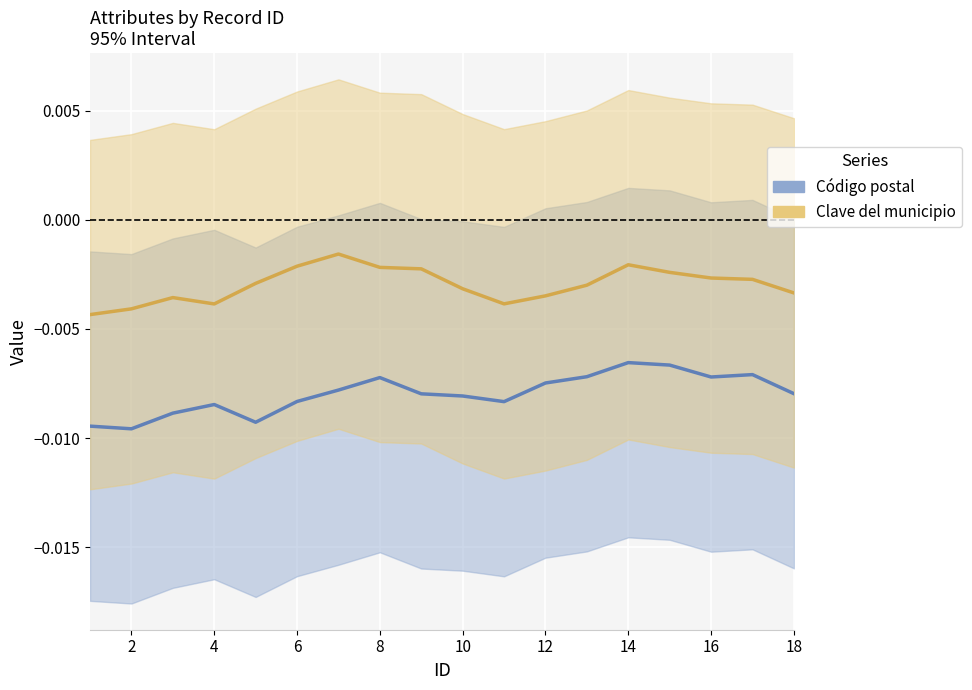

Rank the series at 16 from lowest to highest value.

Código postal, Clave del municipio